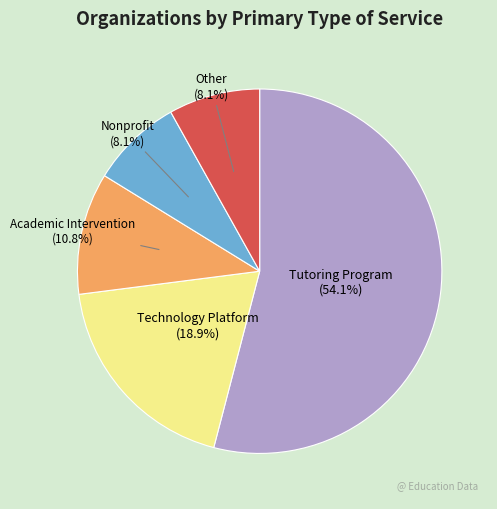

Is there a majority slice in this chart?

Yes